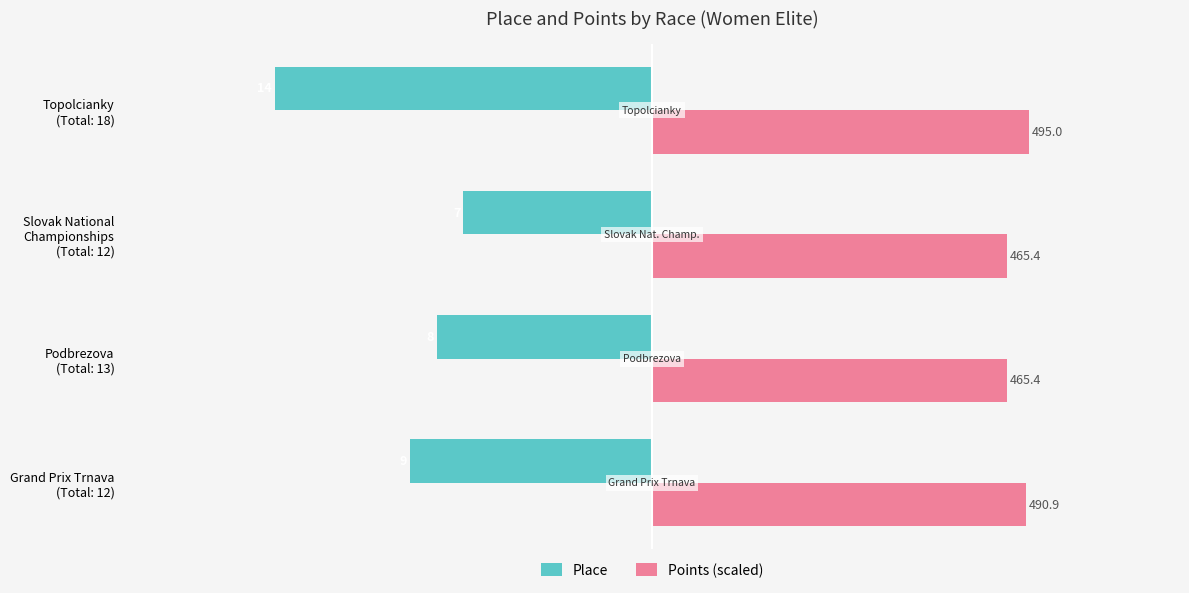

What are all the series names shown in the legend?

Place, Points (scaled)